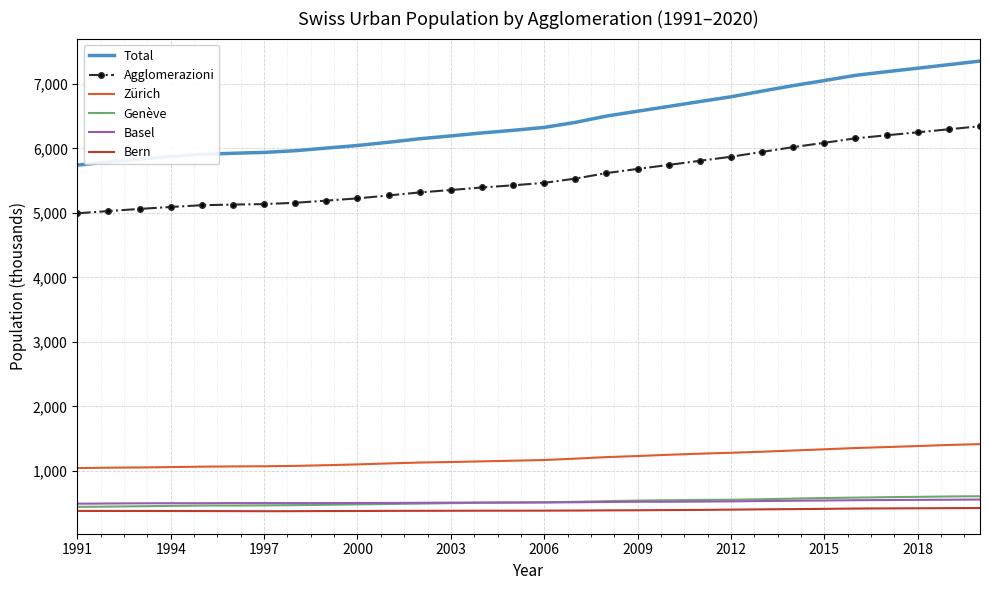

Which series has the largest total across all categories?

Total